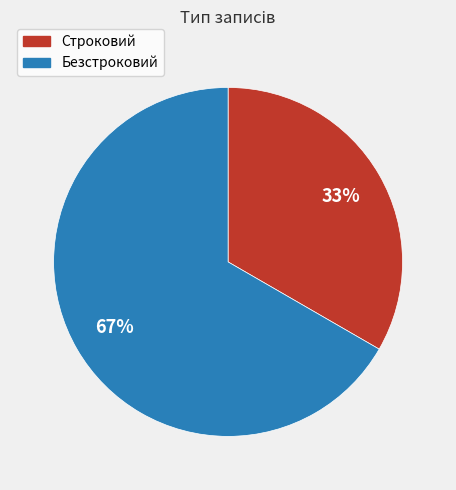

What is the smallest slice in the pie chart?

Строковий